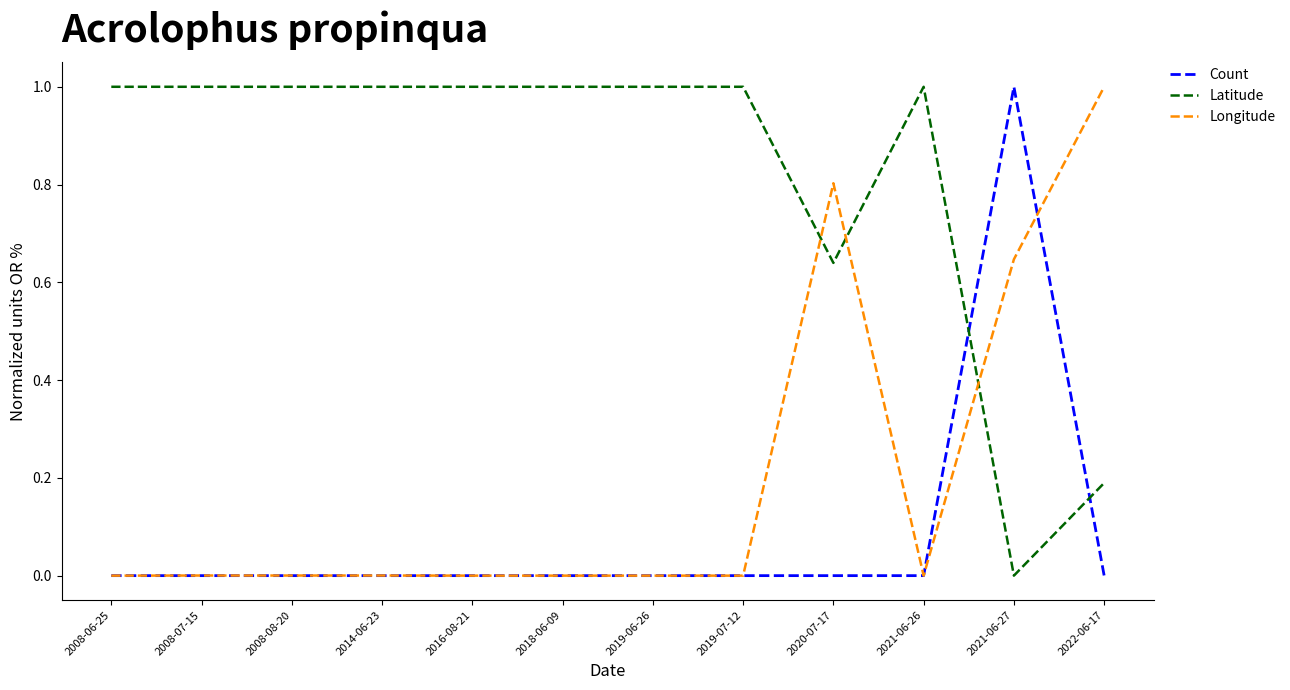

What is the spread (max minus min) of values at 2019-07-12?

1.0